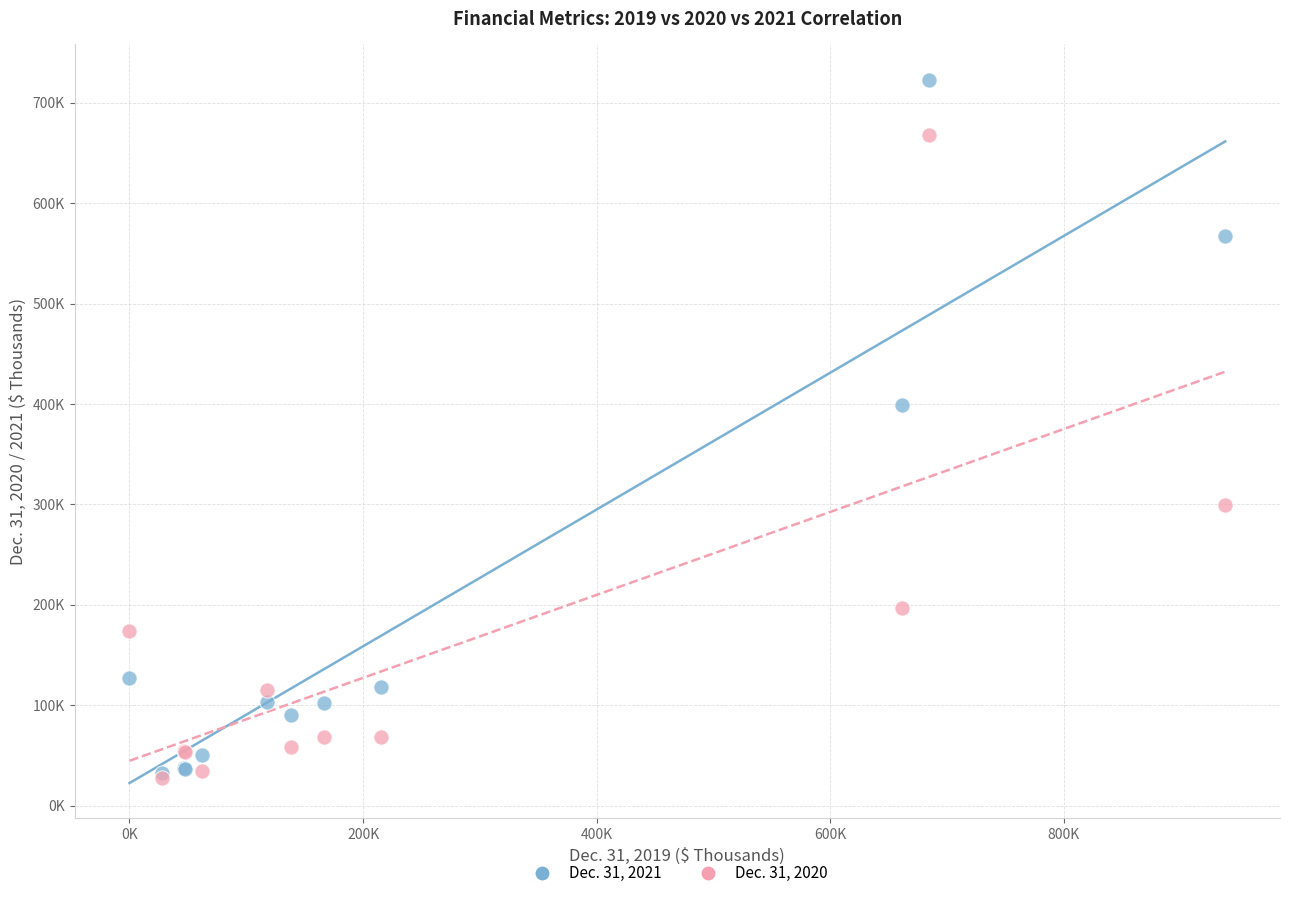

What are all the series names shown in the legend?

Dec. 31, 2021, Dec. 31, 2020